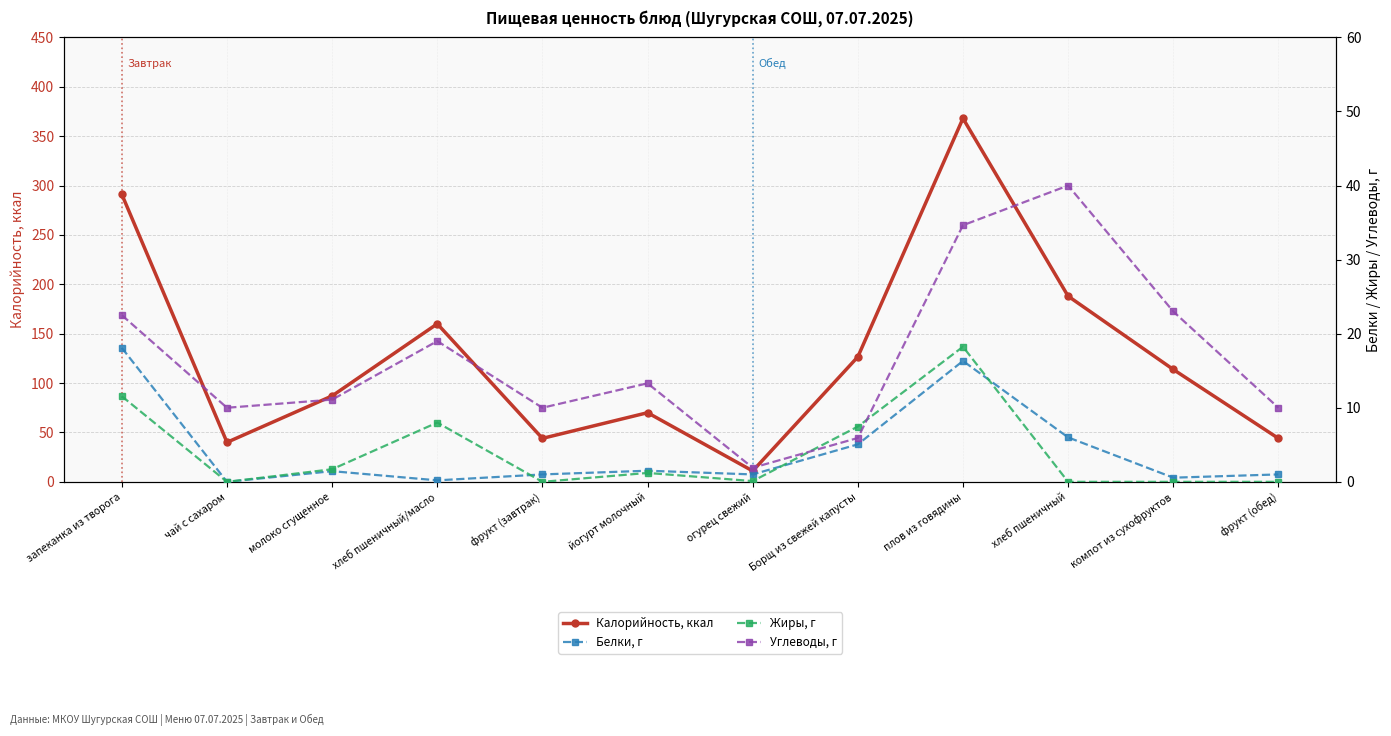

Which category has the highest value across all series?

плов из говядины